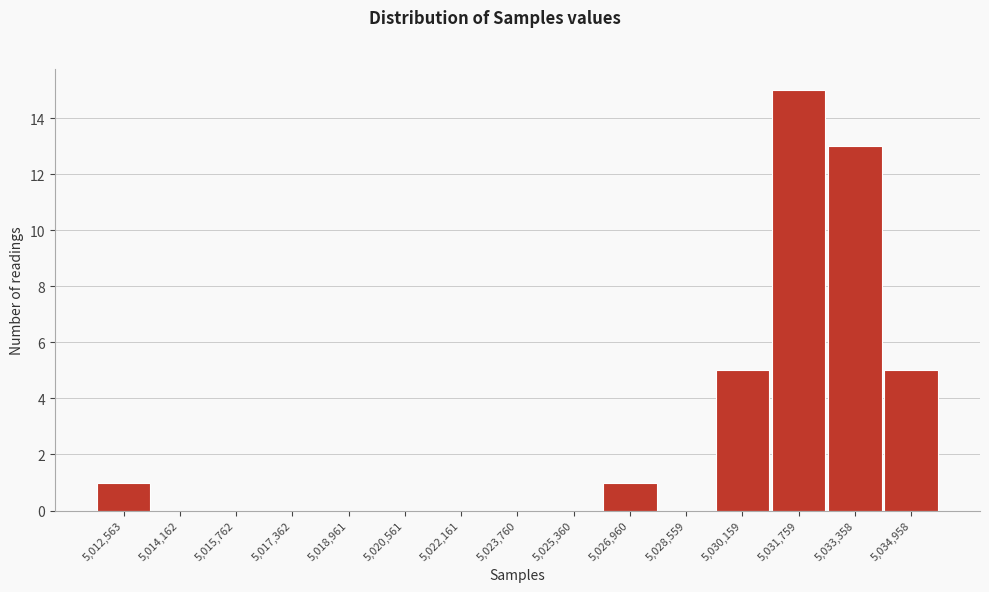

Reading left to right, what are all the values shown in this chart?

5,012,563=1	5,014,162=0	5,015,762=0	5,017,362=0	5,018,961=0	5,020,561=0	5,022,161=0	5,023,760=0	5,025,360=0	5,026,960=1	5,028,559=0	5,030,159=5	5,031,759=15	5,033,358=13	5,034,958=5